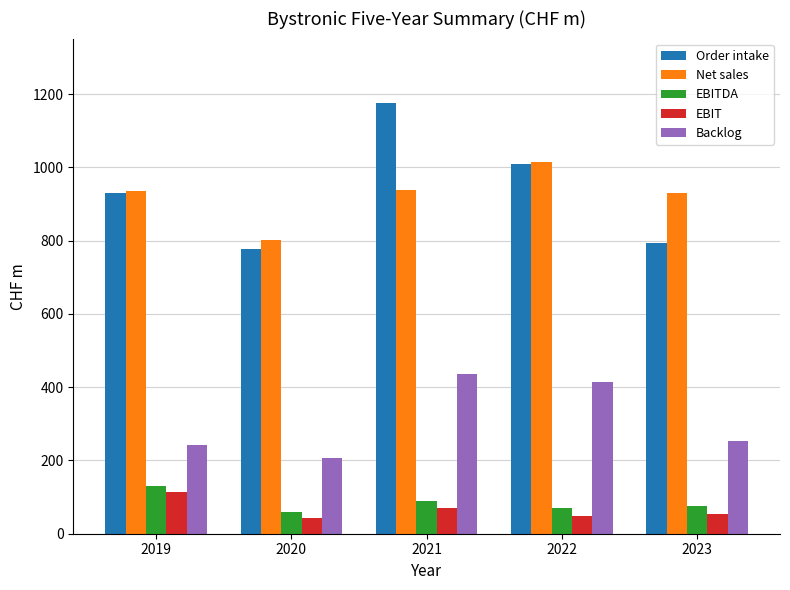

What is the value of the Backlog bar at the 1st from the left?

242.3